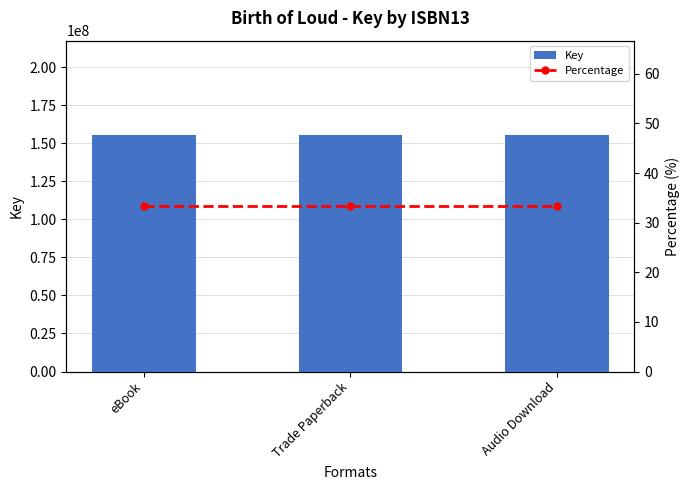

What is the highest value of the Percentage series?

33.3